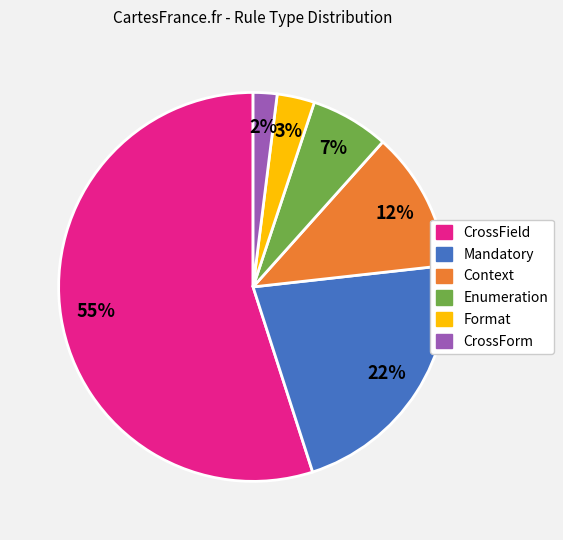

Combined, do Enumeration and CrossForm account for over 50%?

No